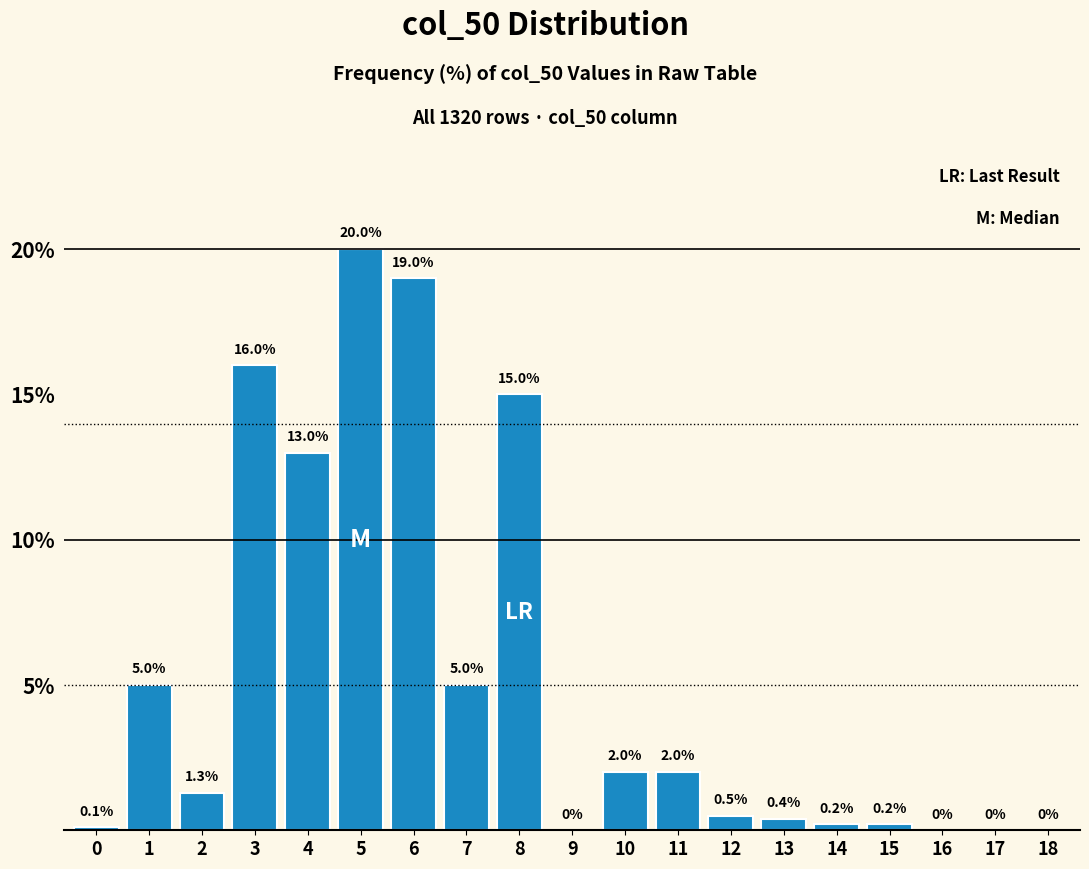

Reading left to right, transcribe all the data shown in this chart.

0=0.1	1=5.0	2=1.3	3=16.0	4=13.0	5=20.0	6=19.0	7=5.0	8=15.0	9=0.0	10=2.0	11=2.0	12=0.5	13=0.4	14=0.2	15=0.2	16=0.0	17=0.0	18=0.0